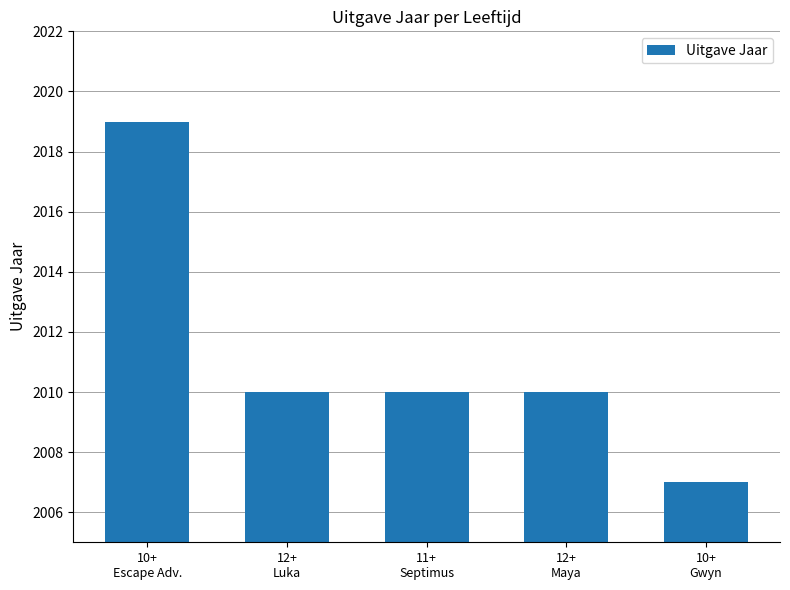

What is the value of the 1st bar from the left?

2019